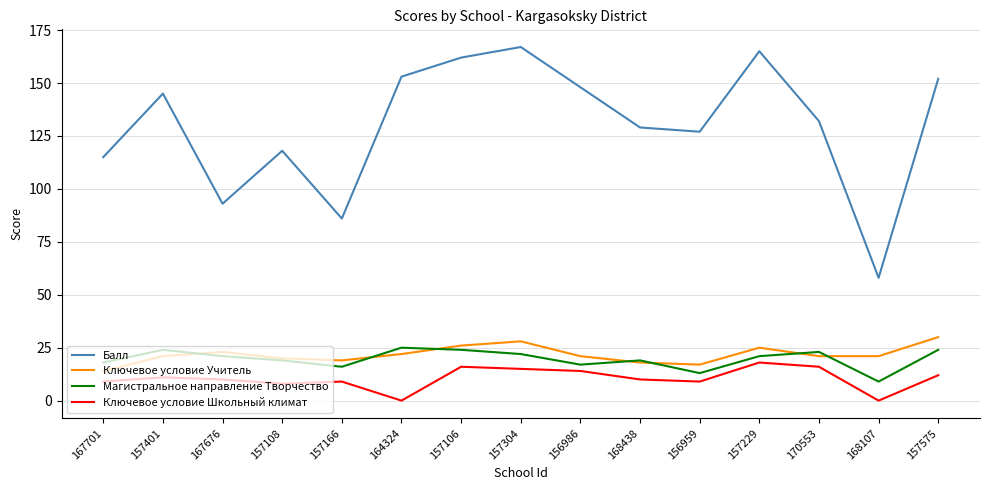

Is the value of Магистральное направление Творчество at 170553 greater than the value of Балл at 167701?

No